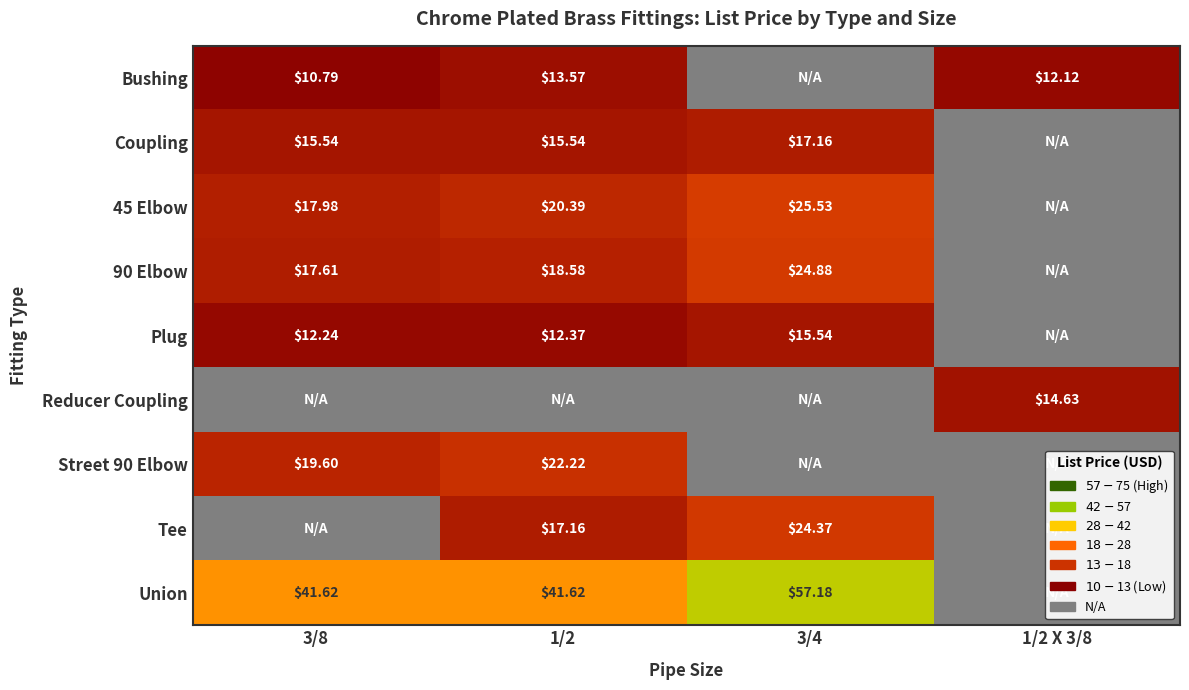

What is the difference between the highest and lowest values at 1/2 X 3/8?

2.5